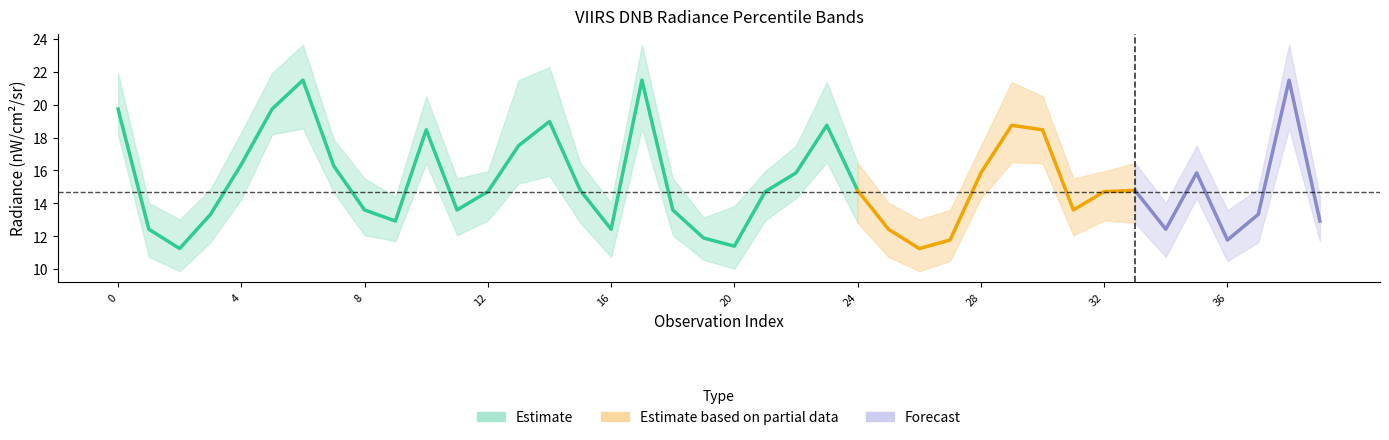

The value of rade9_bin_3q at 22 is 17.5. True or false?

True